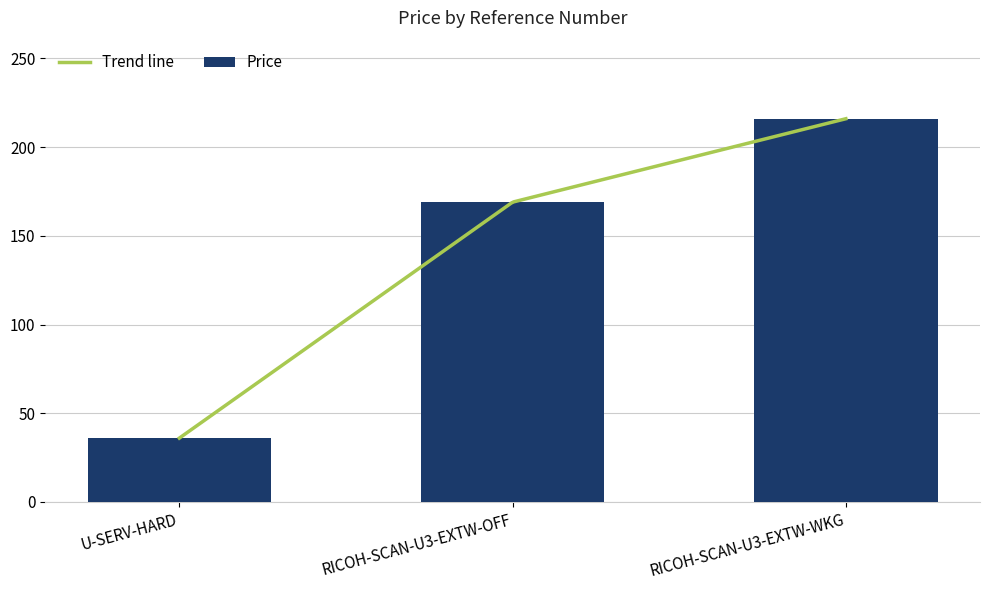

What is the difference between the maximum and minimum values?

180.0